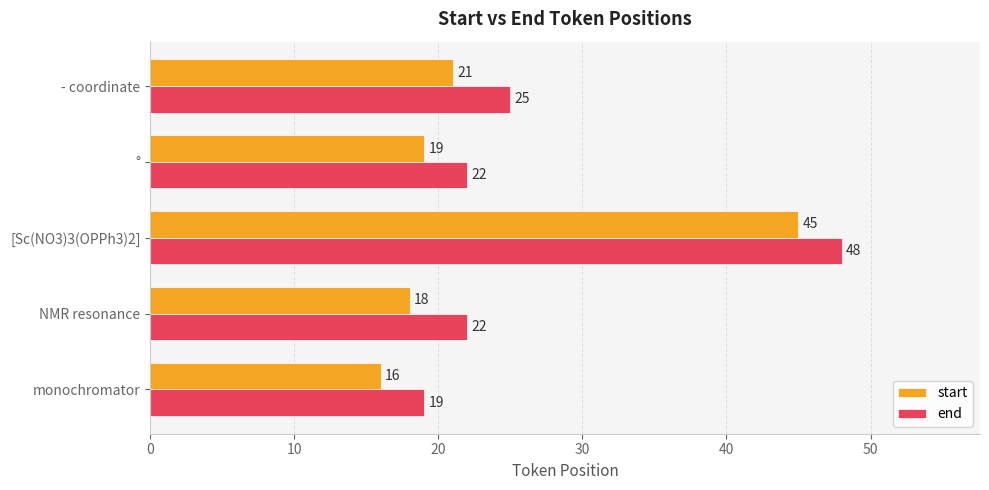

Which series changed the most between [Sc(NO3)3(OPPh3)2] and - coordinate?

start